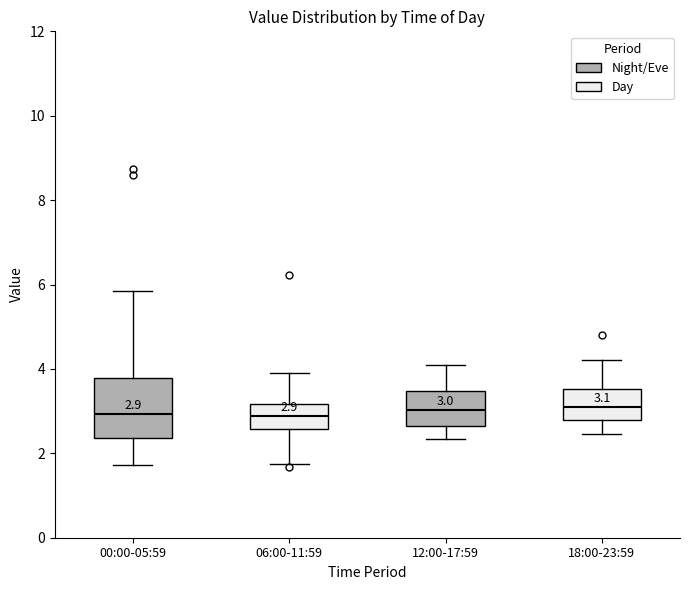

Comparing the boxes themselves (not the whiskers), which one is the tallest?

00:00-05:59